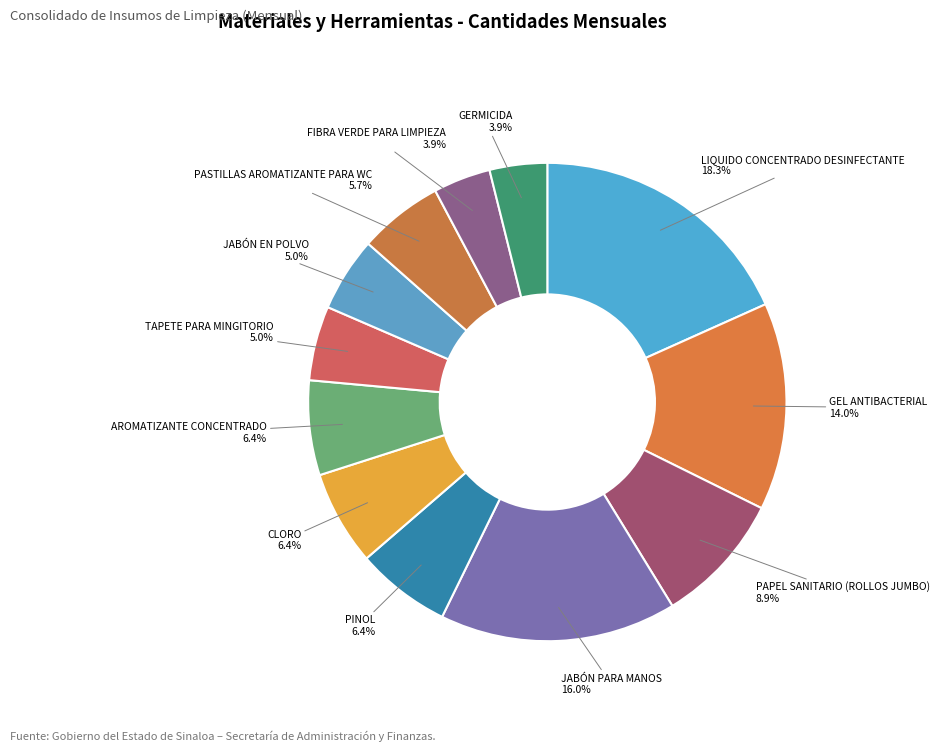

Does any single category account for the majority?

No